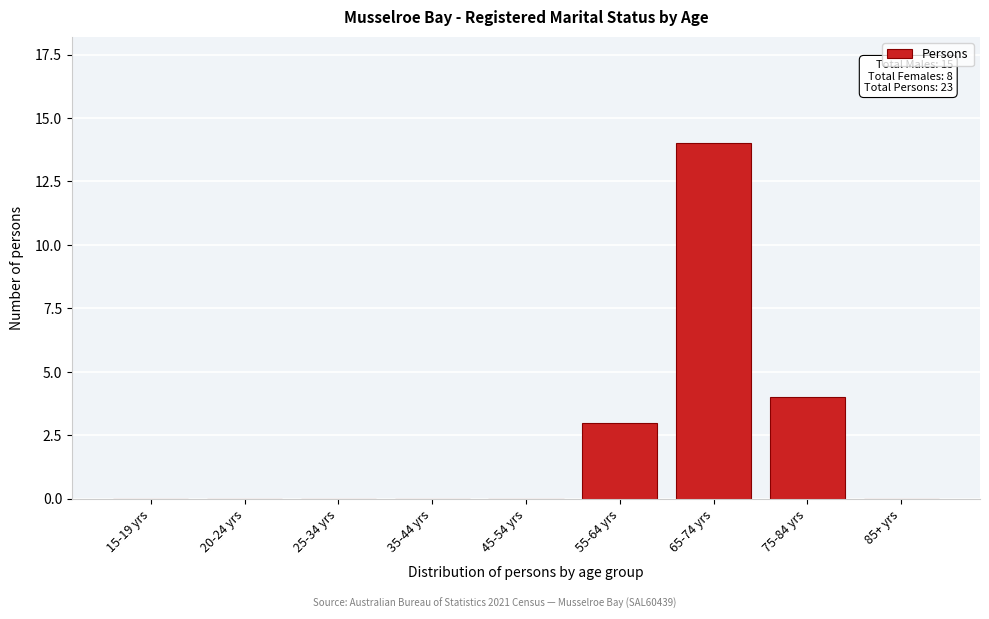

Reading left to right, transcribe all the data shown in this chart.

15-19 yrs=0	20-24 yrs=0	25-34 yrs=0	35-44 yrs=0	45-54 yrs=0	55-64 yrs=3	65-74 yrs=14	75-84 yrs=4	85+ yrs=0